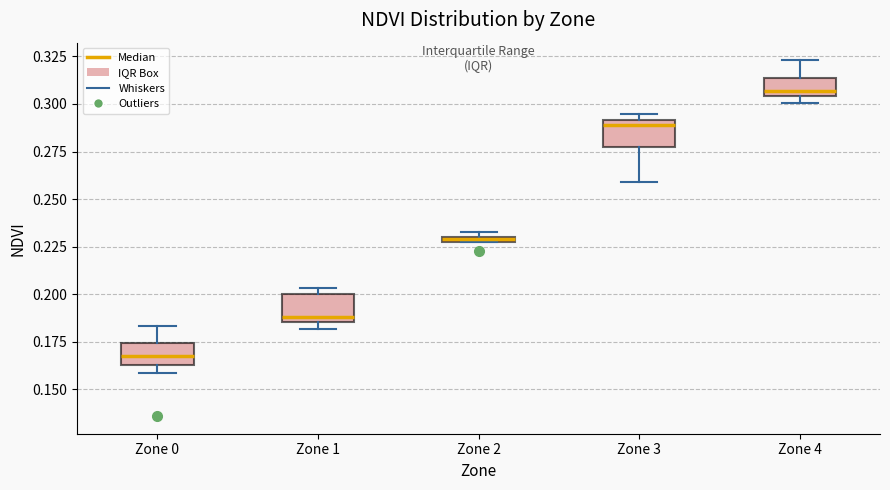

Which box has the highest median line?

Zone 4